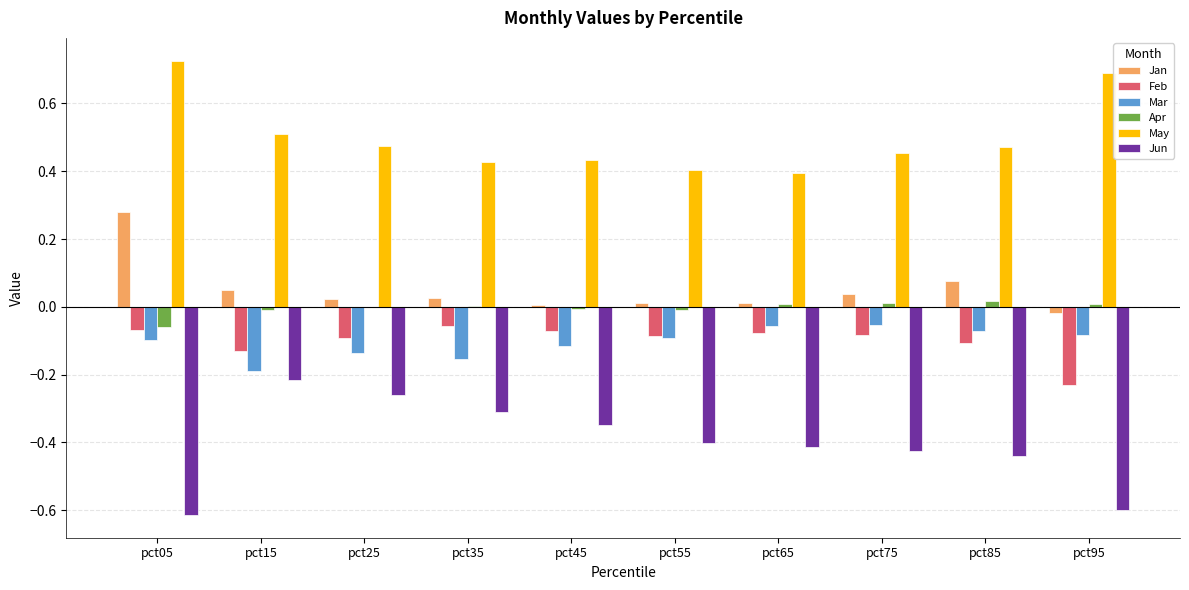

How many May values are between 0 and 1?

10